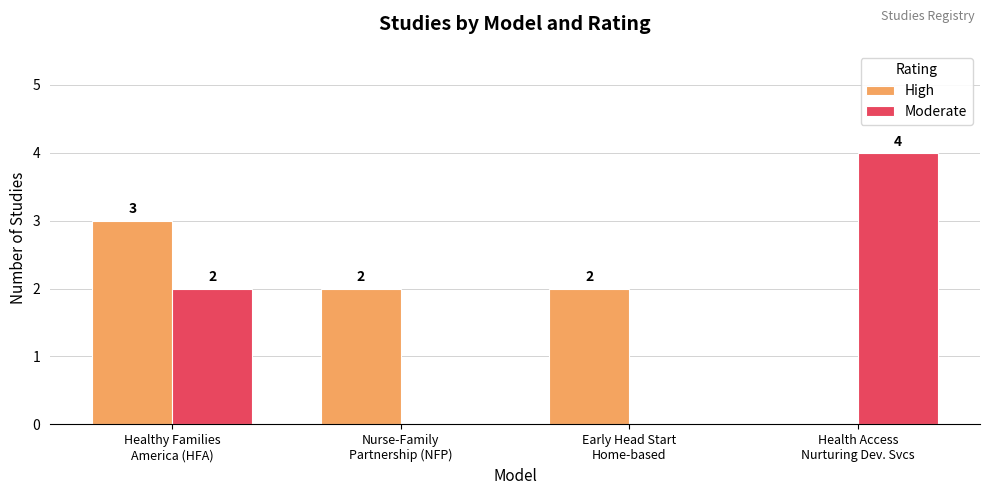

Count the Moderate values in the range 0 to 4.

4